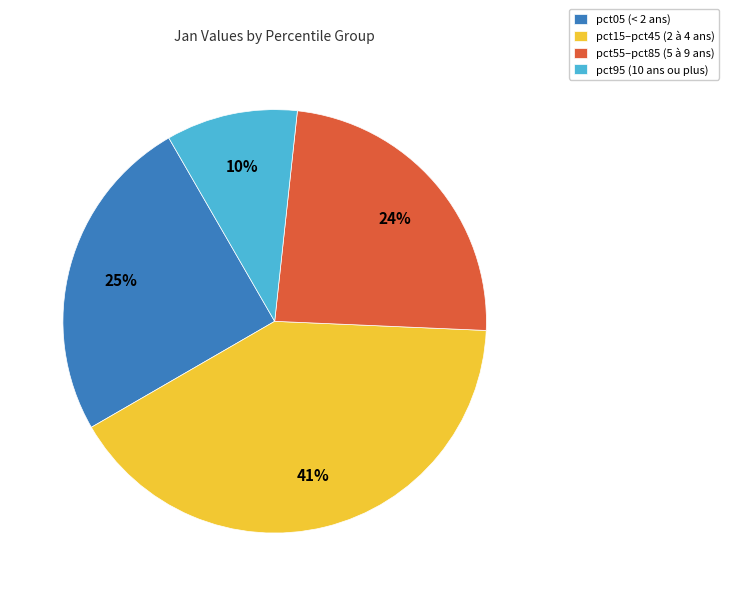

Is there any slice that represents more than half of the pie?

No